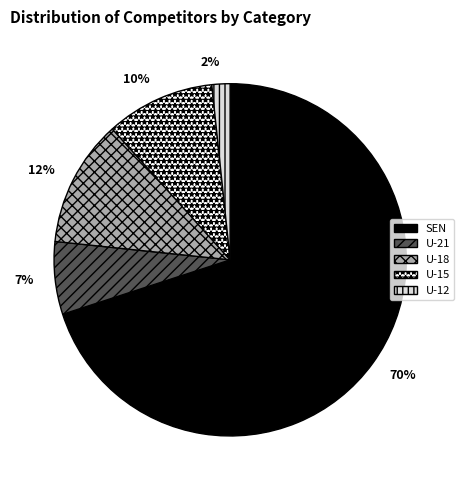

Does U-18 account for over 50% of the chart?

No